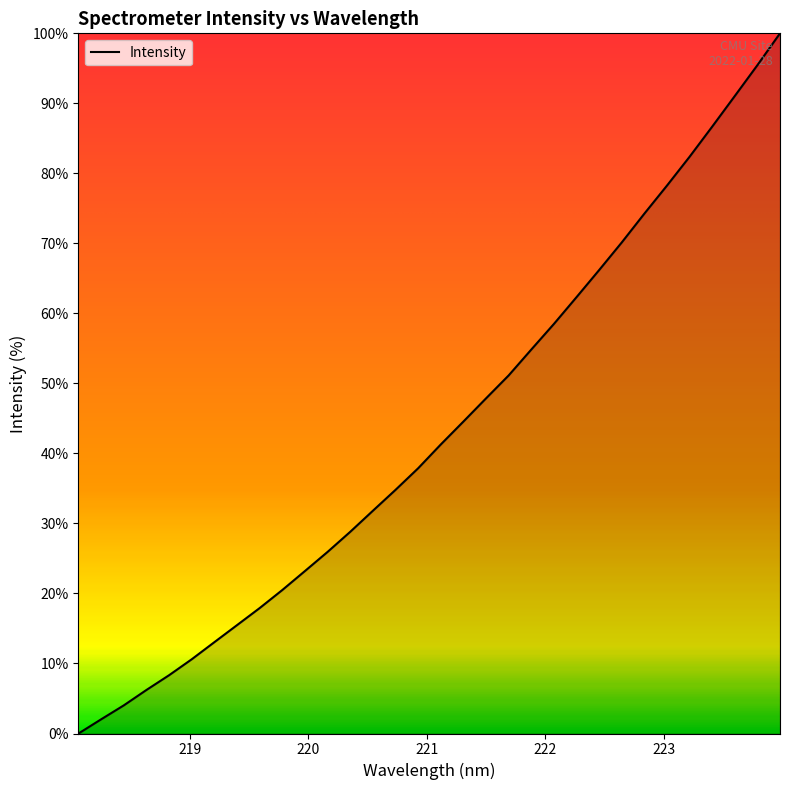

What is the maximum value shown in the chart?

100.0